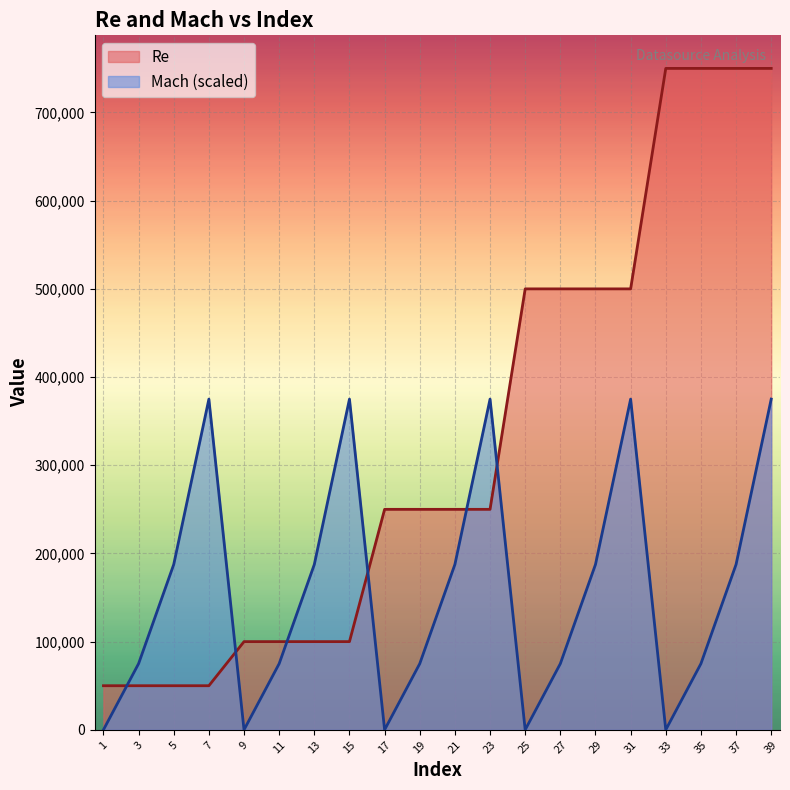

What are all the series names shown in the legend?

Re, Mach (scaled)